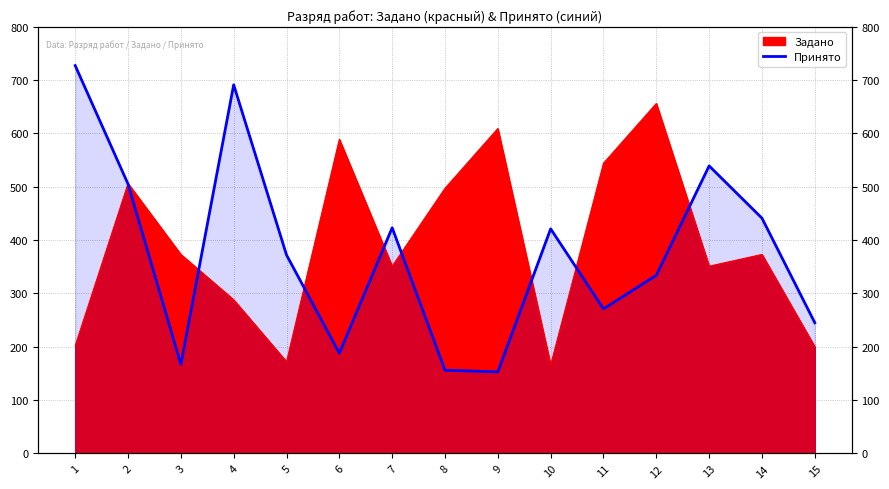

Does the chart have visible grid lines?

Yes